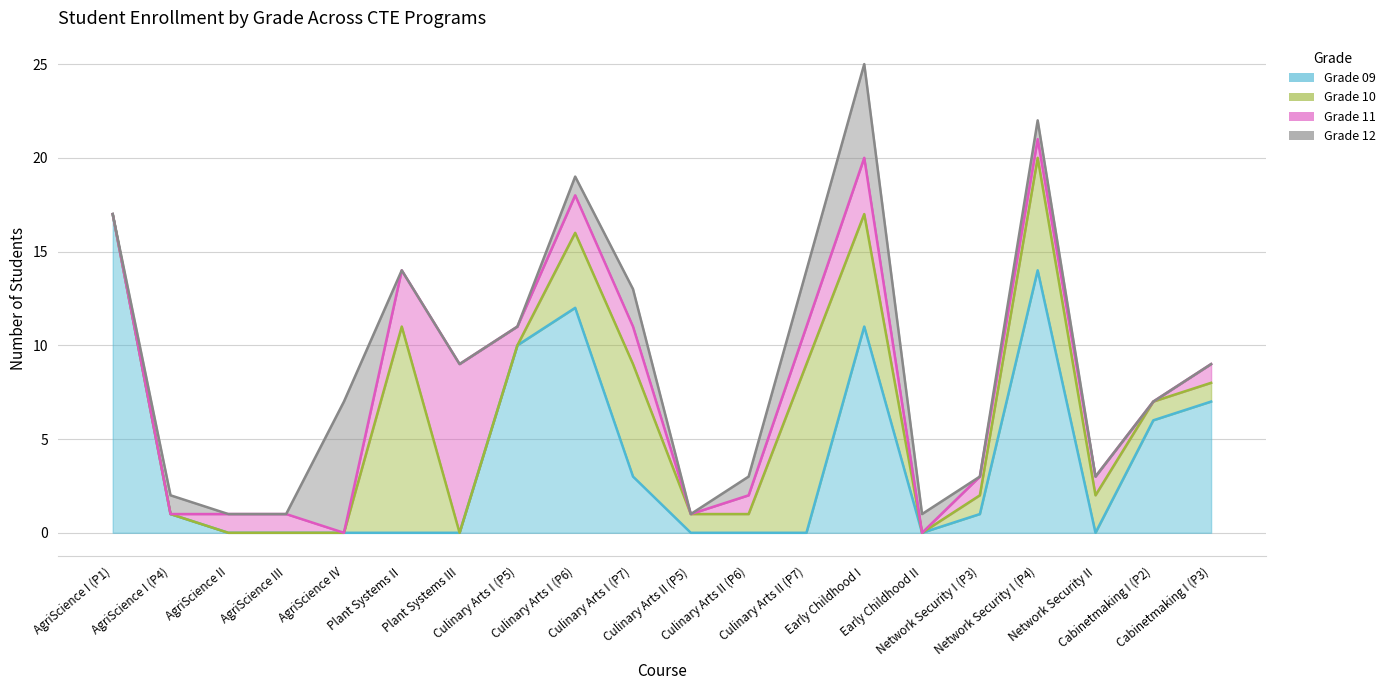

How many data points in Grade 11 are less than 1?

6